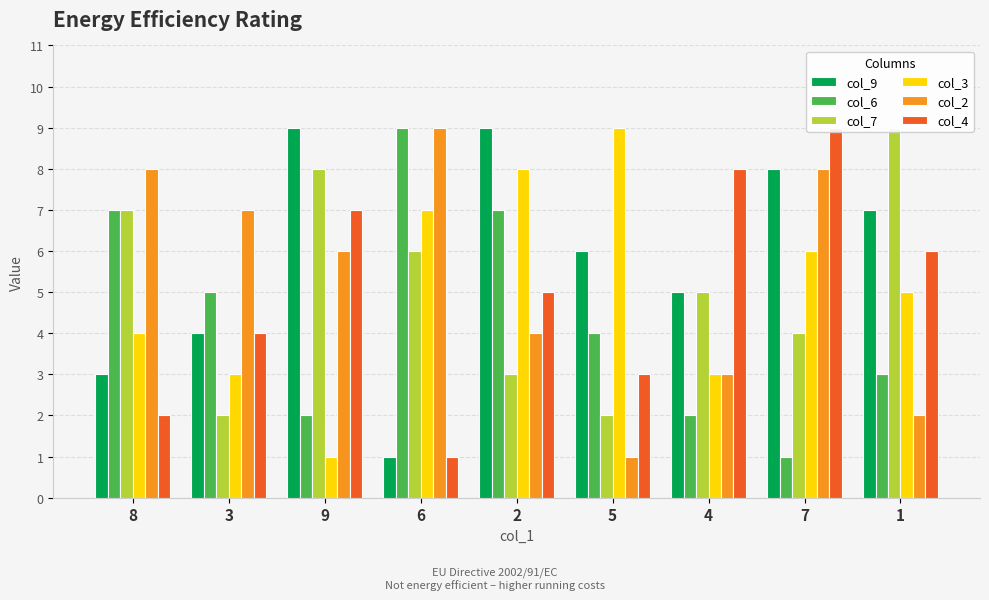

What is the difference between the highest and lowest values at 1?

7